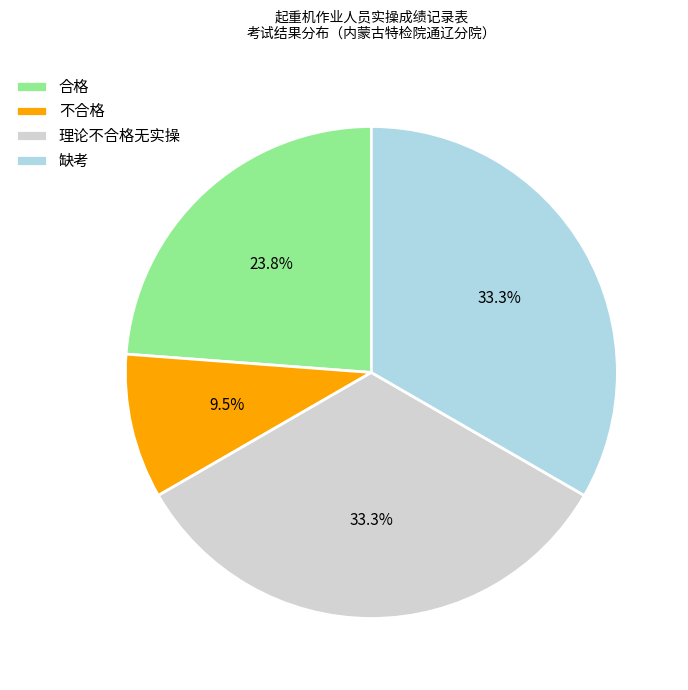

Does 缺考 account for over 50% of the chart?

No